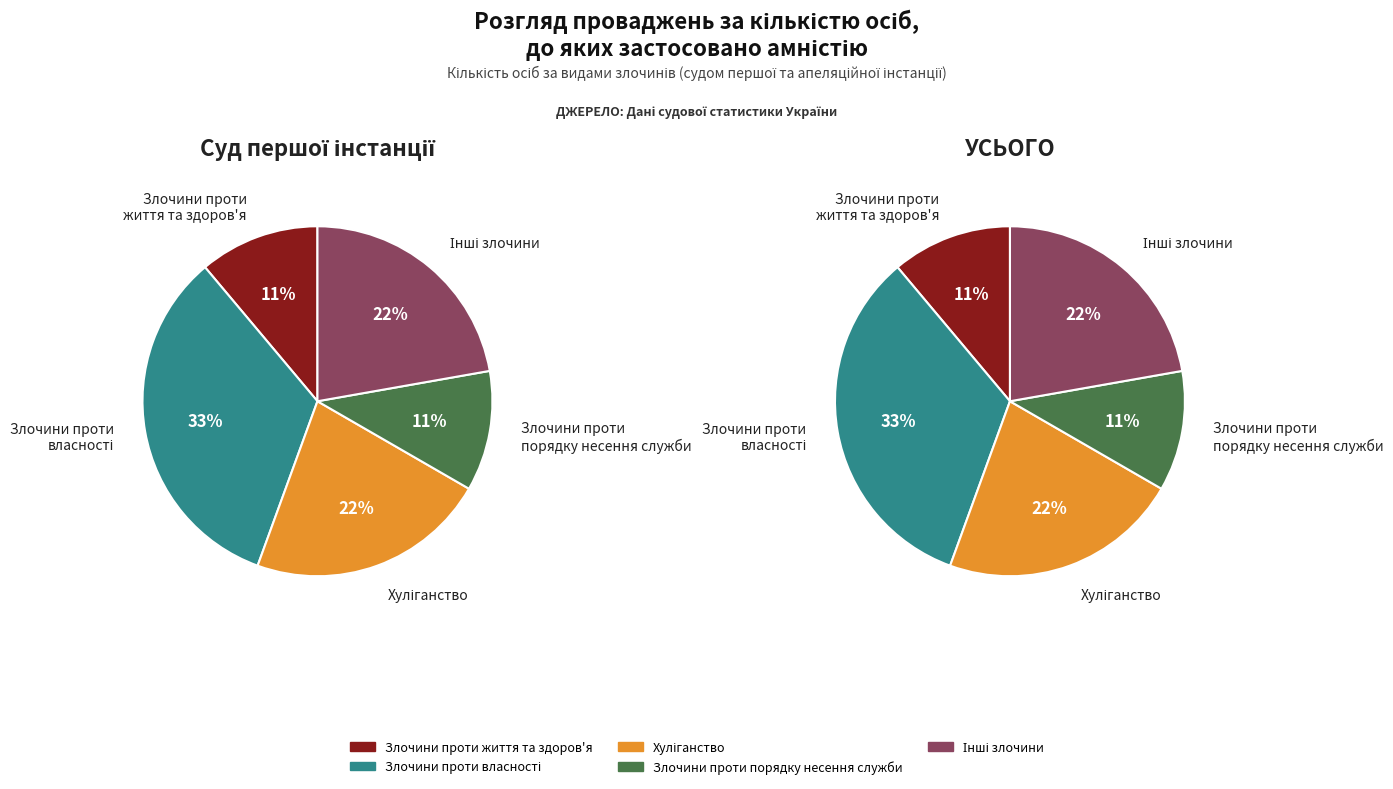

True or false: Злочини проти
порядку несення служби accounts for 13% of the total.

False